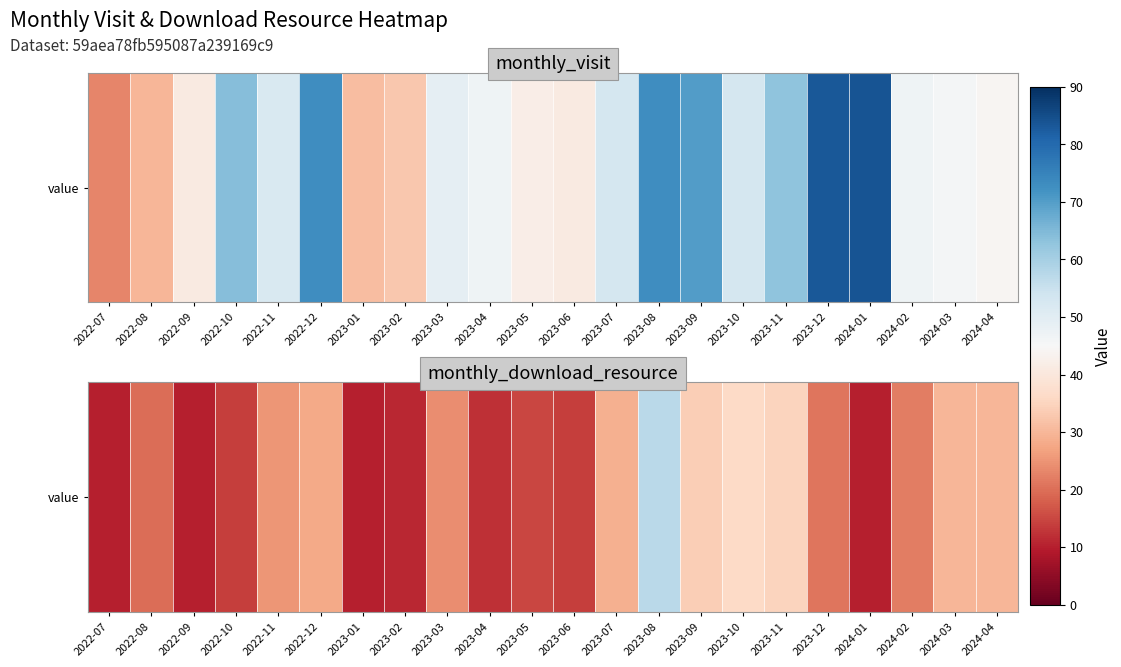

Rank the categories by value from highest to lowest.

2023-08, 2023-10, 2023-11, 2023-09, 2024-03, 2024-04, 2023-07, 2022-12, 2022-11, 2023-03, 2024-02, 2023-12, 2022-08, 2023-05, 2022-10, 2023-06, 2023-04, 2023-02, 2022-07, 2022-09, 2023-01, 2024-01